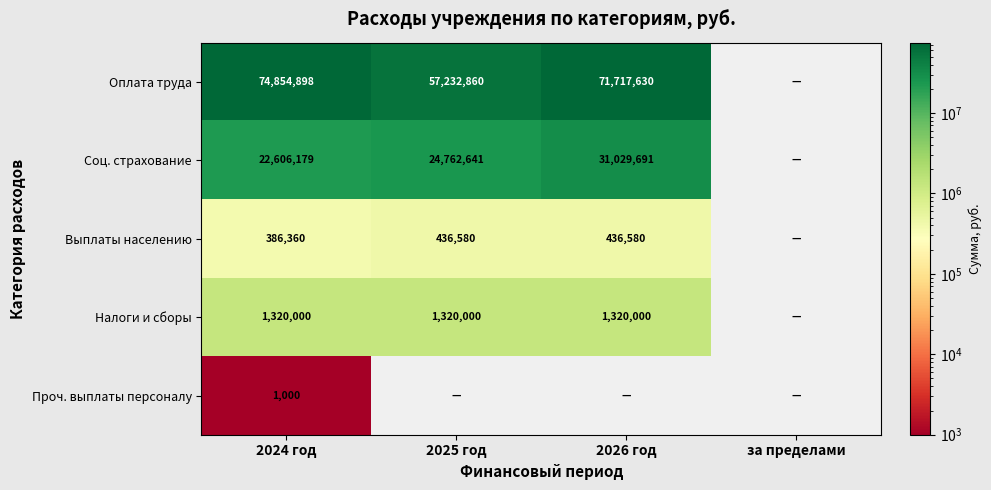

What is the difference between the Оплата труда values at 2026 год and 2025 год?

14484770